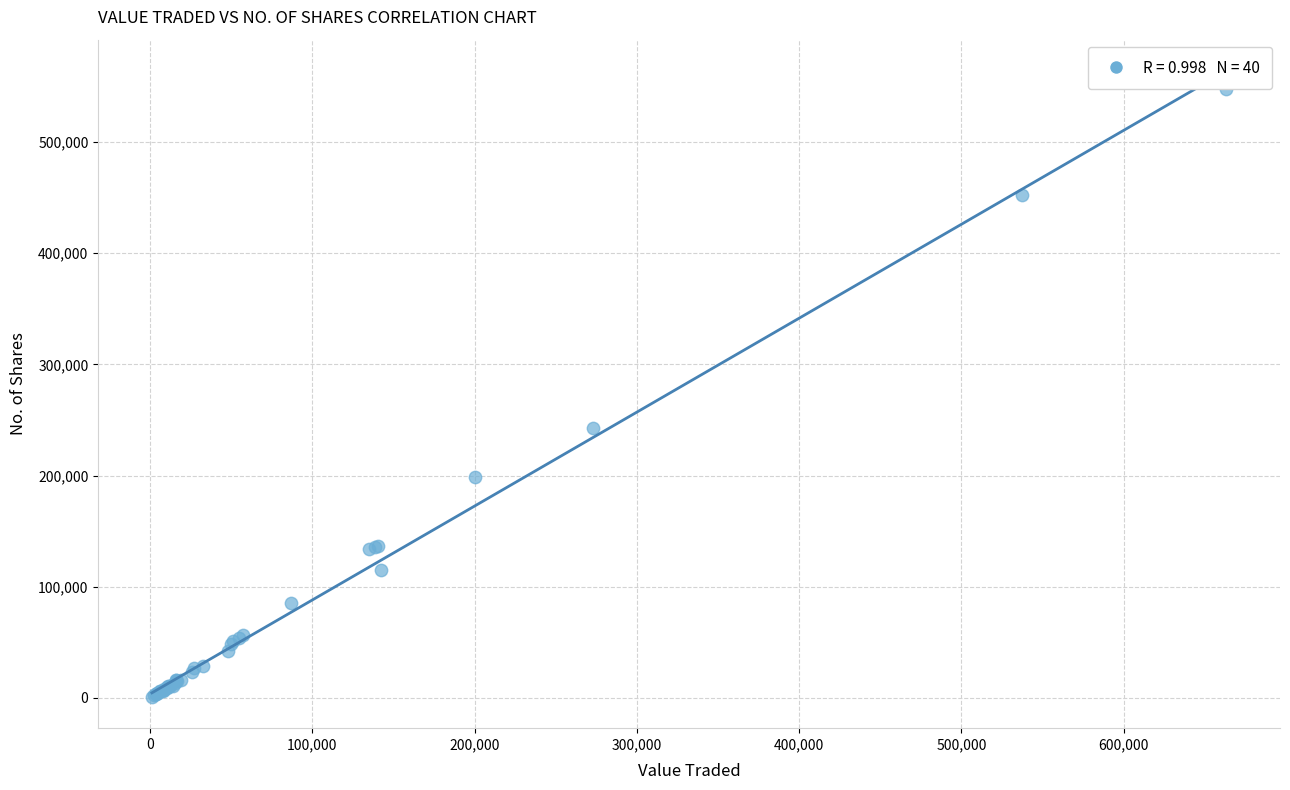

What Y value in the scatter plot is closest to 274244?

242682